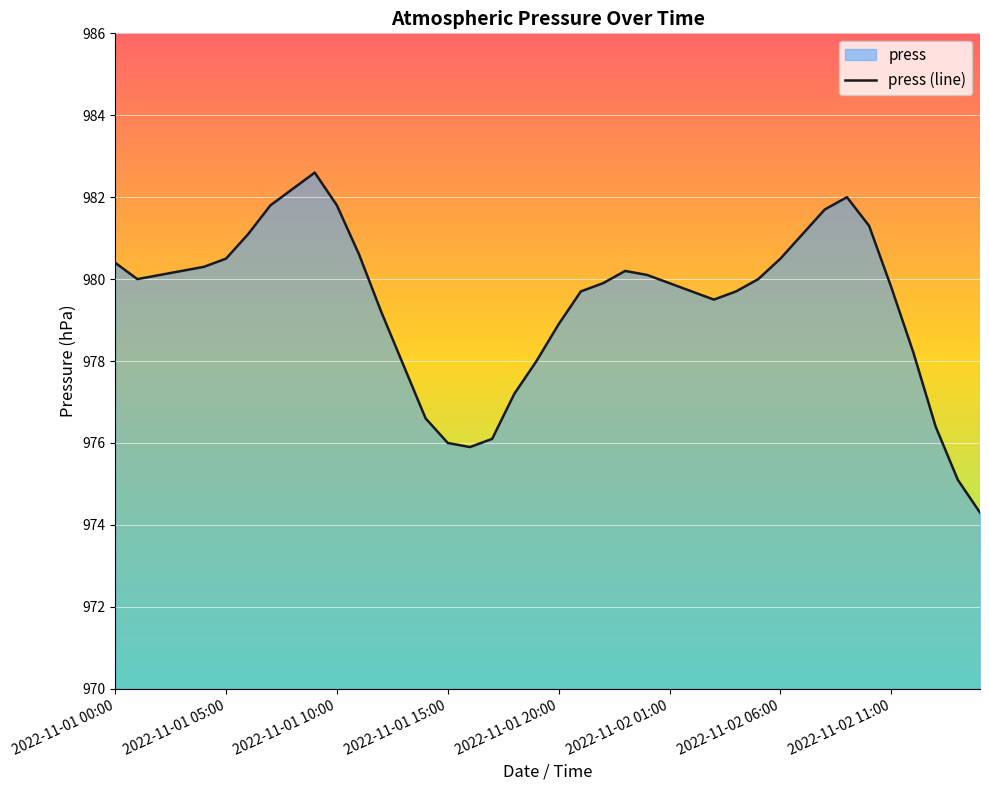

Is it true that the value at 2022-11-01 20:00 is 978.9?

True